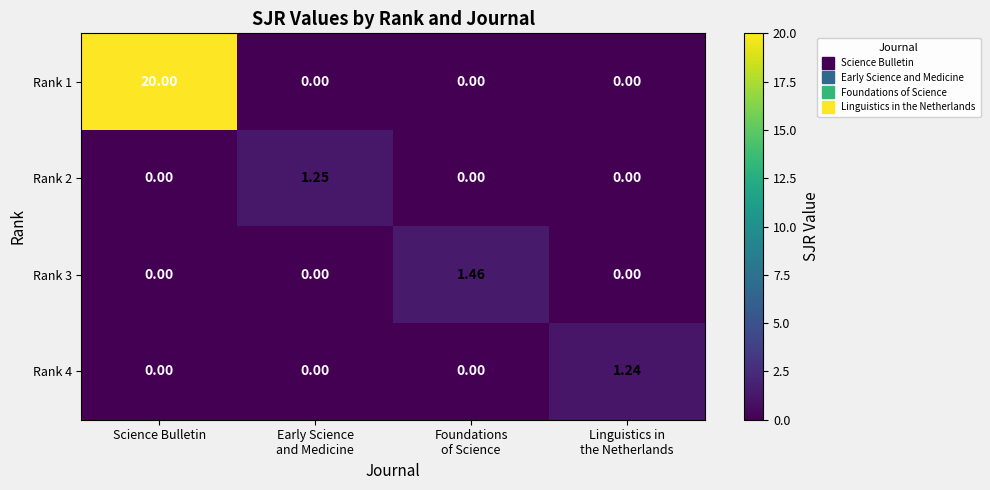

Count the number of categories in the chart.

4